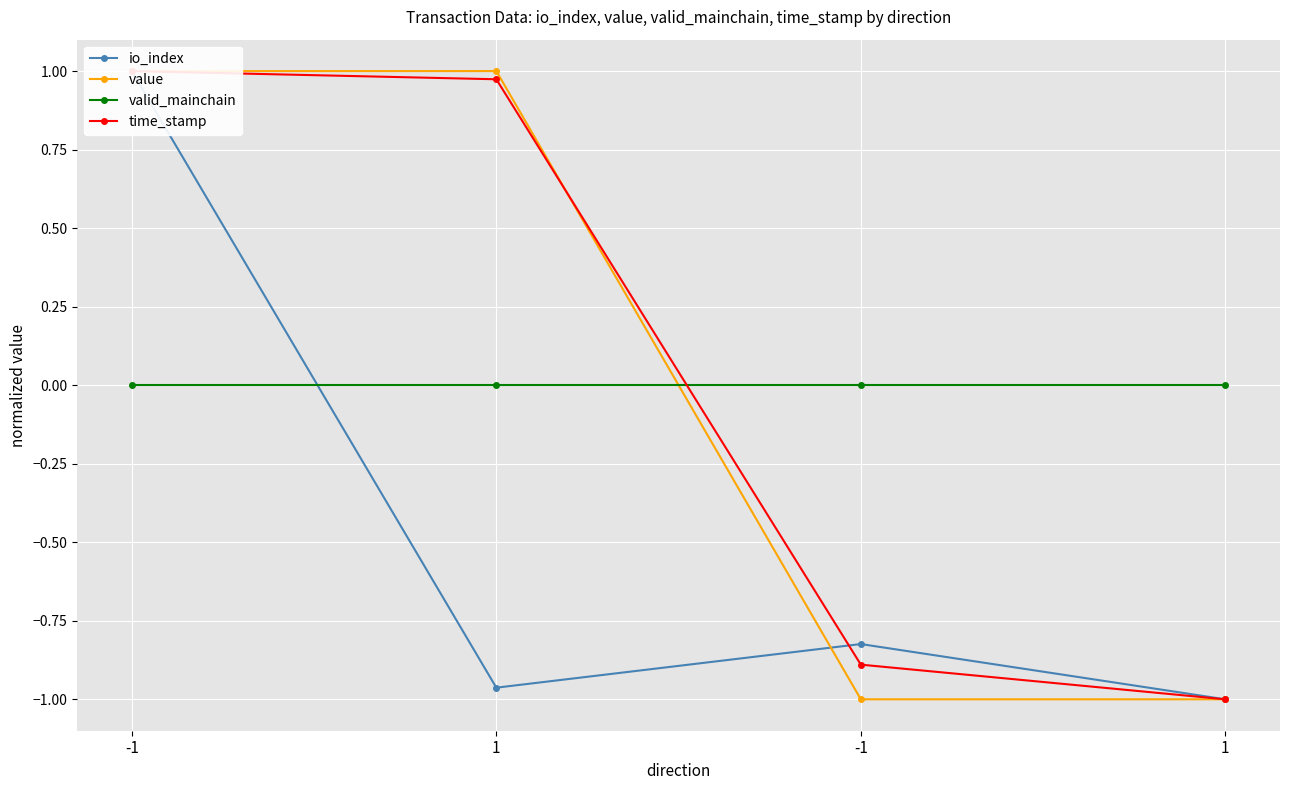

Rank the series by their maximum value, from lowest to highest.

valid_mainchain, io_index, value, time_stamp